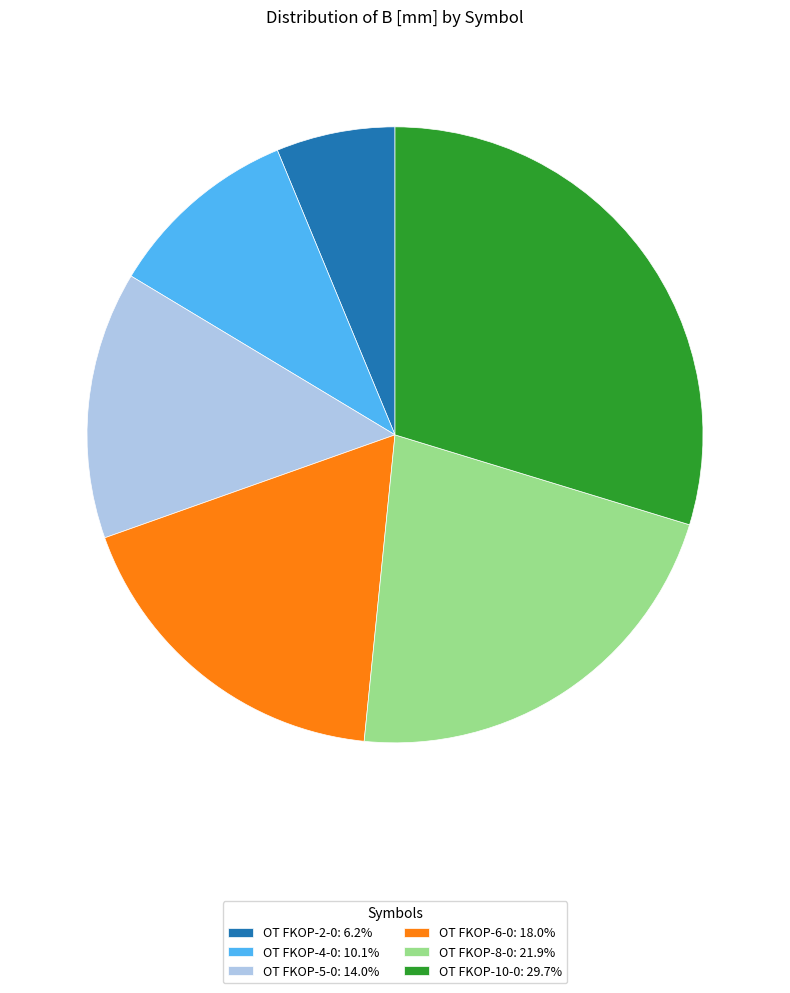

The OT FKOP-8-0 slice represents 15% of the pie. True or false?

False